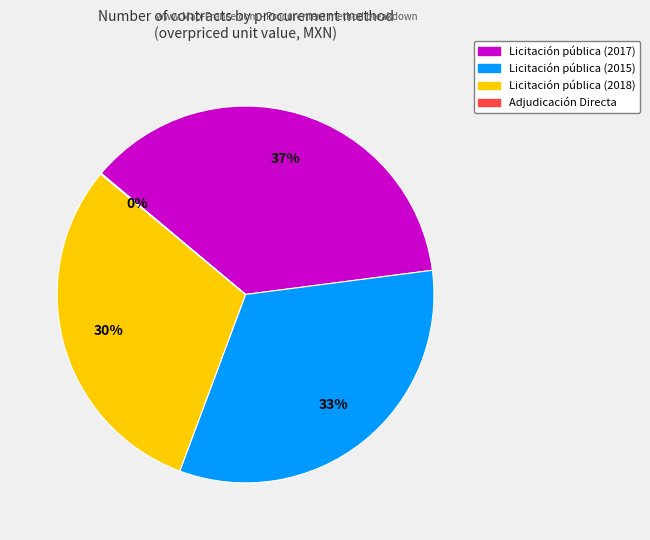

Which slice is the largest?

Licitación pública (2017)